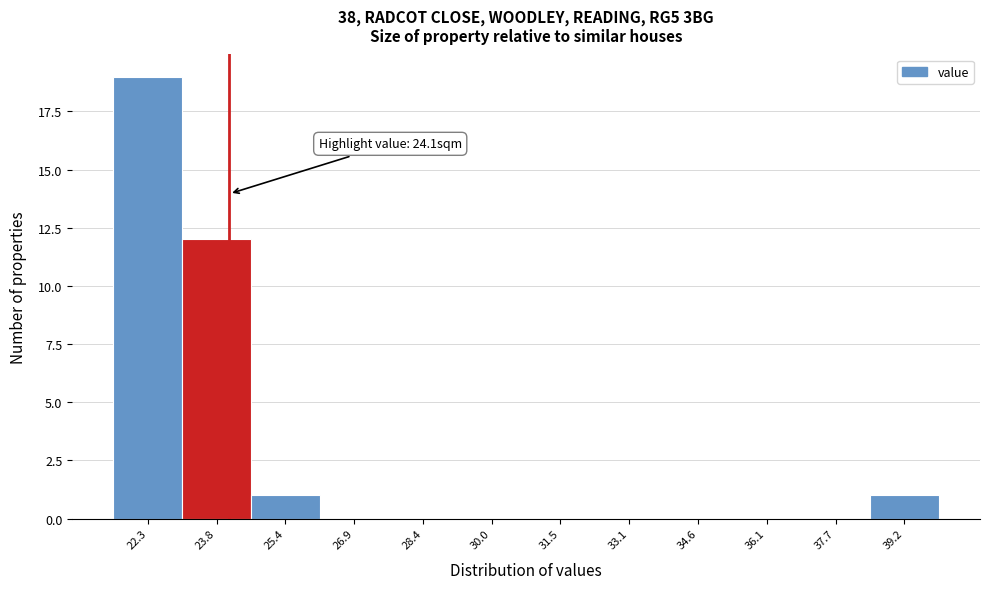

Over which range of the x-axis is the bar tallest?

21.6 to 23.0